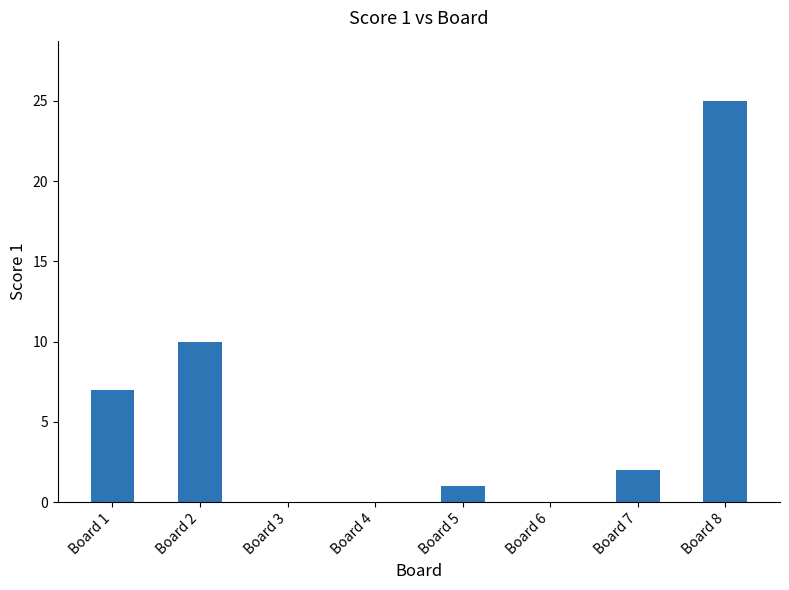

Where does the data first go above 2?

Board 1